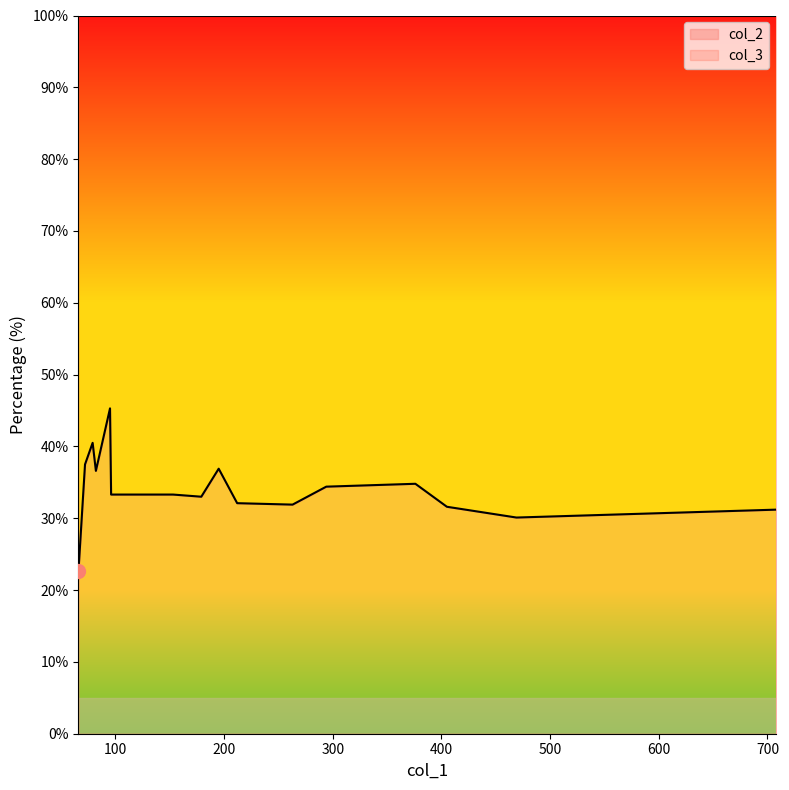

What is the maximum value shown in the chart?

77.3